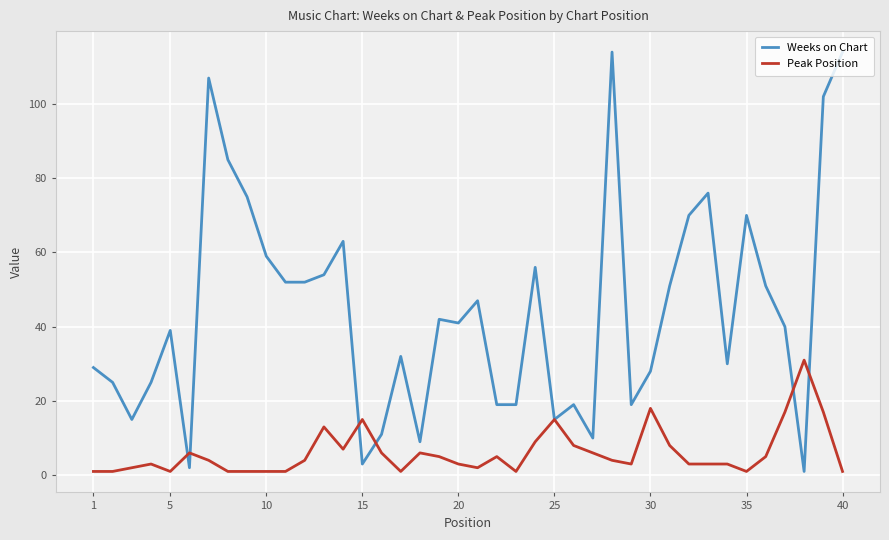

List the series in order of their overall mean, highest first.

Weeks on Chart, Peak Position